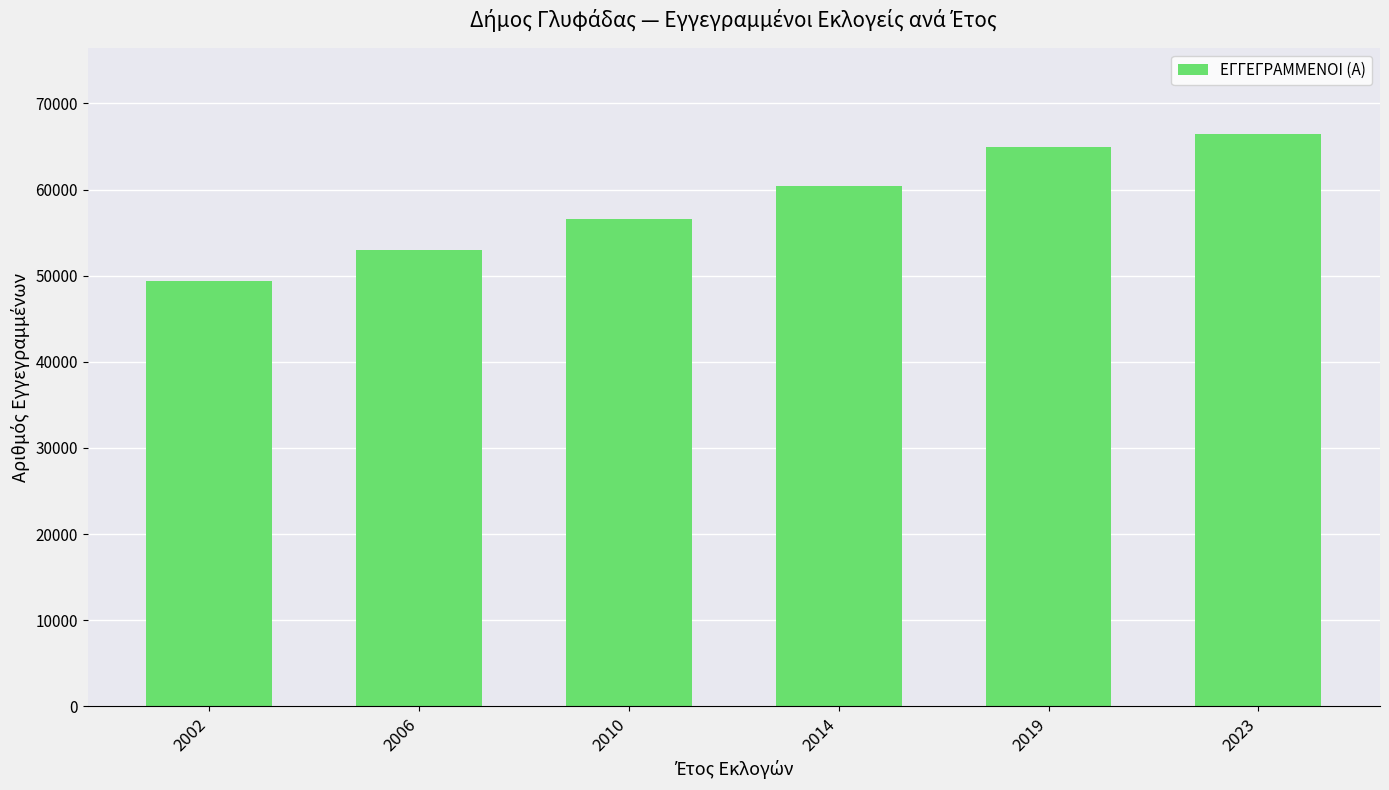

Reading left to right, extract all data points from this chart.

2002=49391	2006=52935	2010=56569	2014=60375	2019=64978	2023=66443